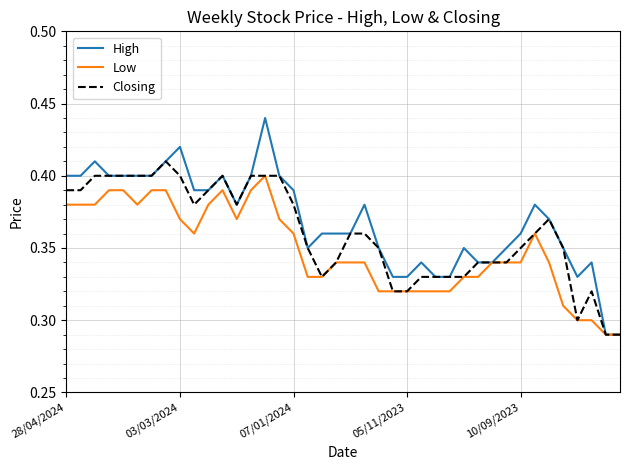

List the series in order of their overall mean, lowest first.

Low, Closing, High